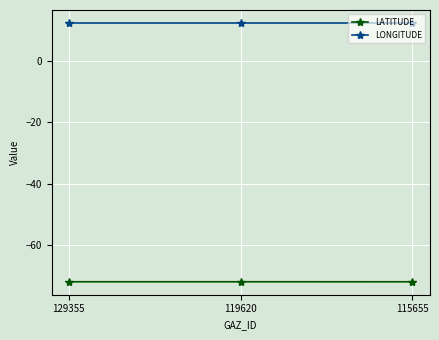

Read the LATITUDE value at 129355.

-71.8